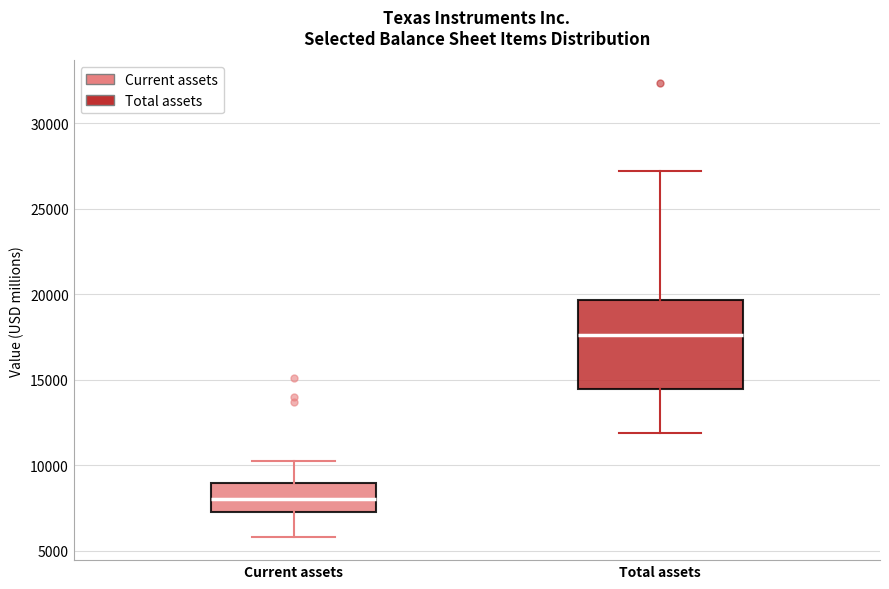

Where does the median line of the box for Total assets sit on the y-axis? The values are not printed on the chart, so give them approximately, as read against the axis.

17500